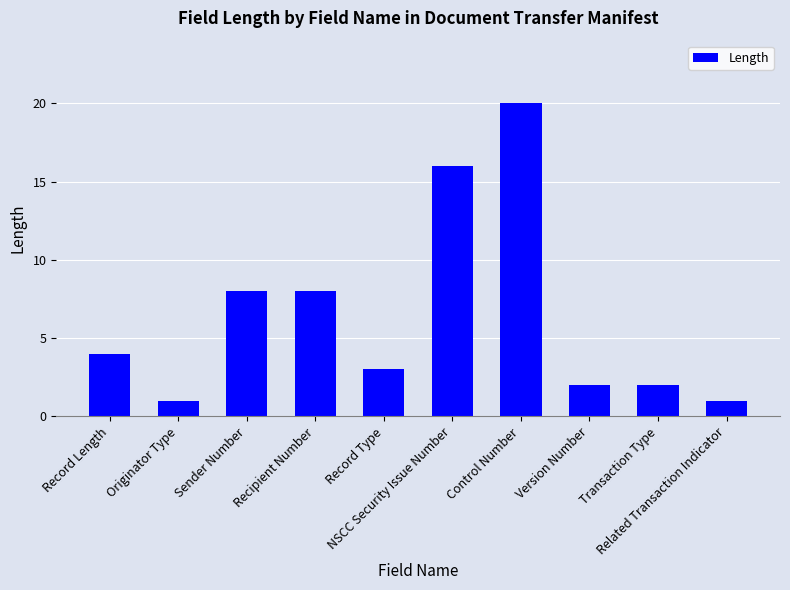

What is the minimum value shown in the chart?

1